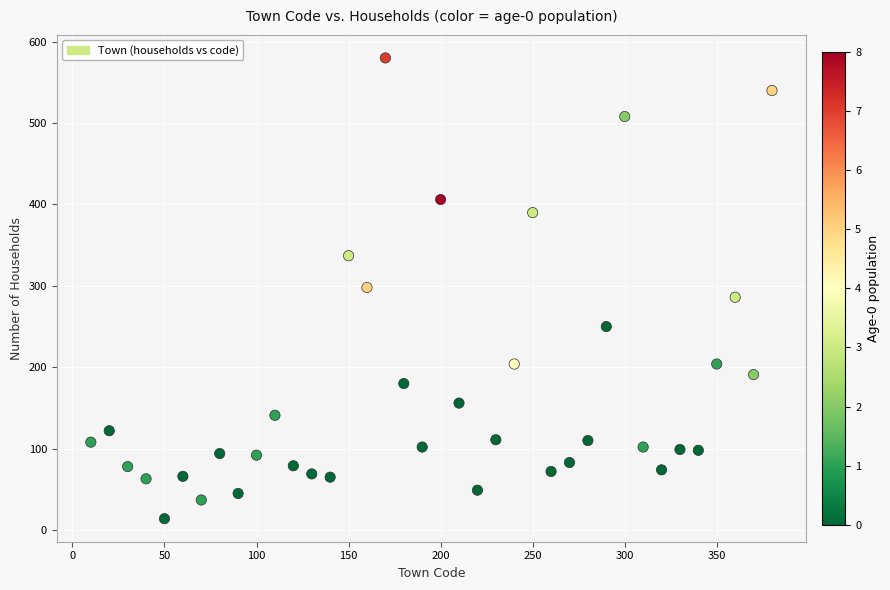

What is the range of Y values (max minus min)?

566